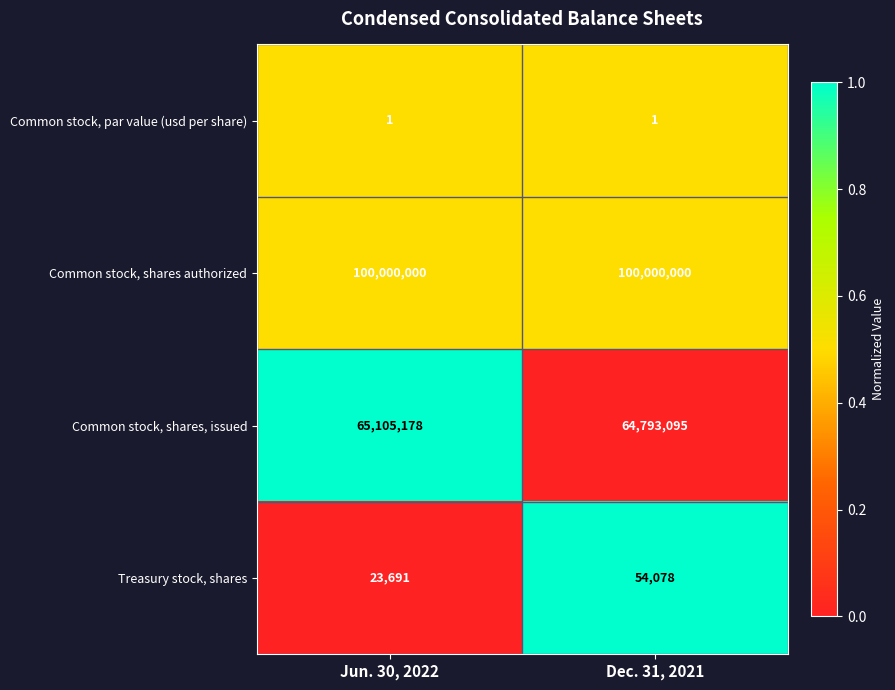

At which category is the sum across all series the highest?

Jun. 30, 2022